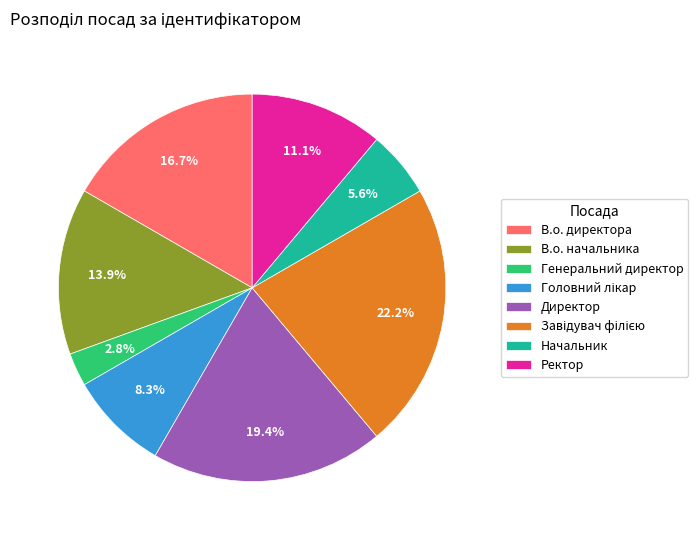

Between Начальник and Генеральний директор, which is larger?

Начальник